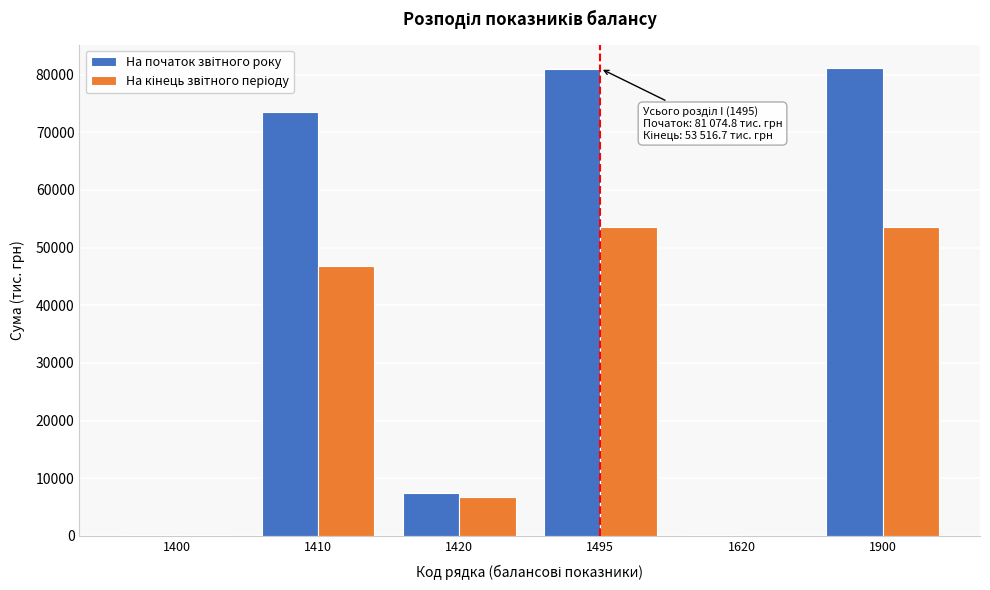

What is the greatest value displayed?

81164.3